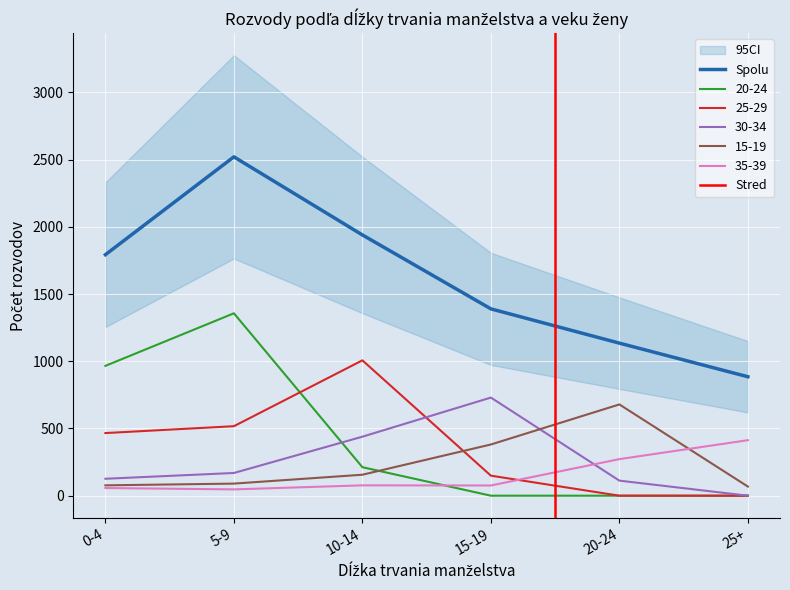

At which category does 35-39 reach its first local valley?

5-9